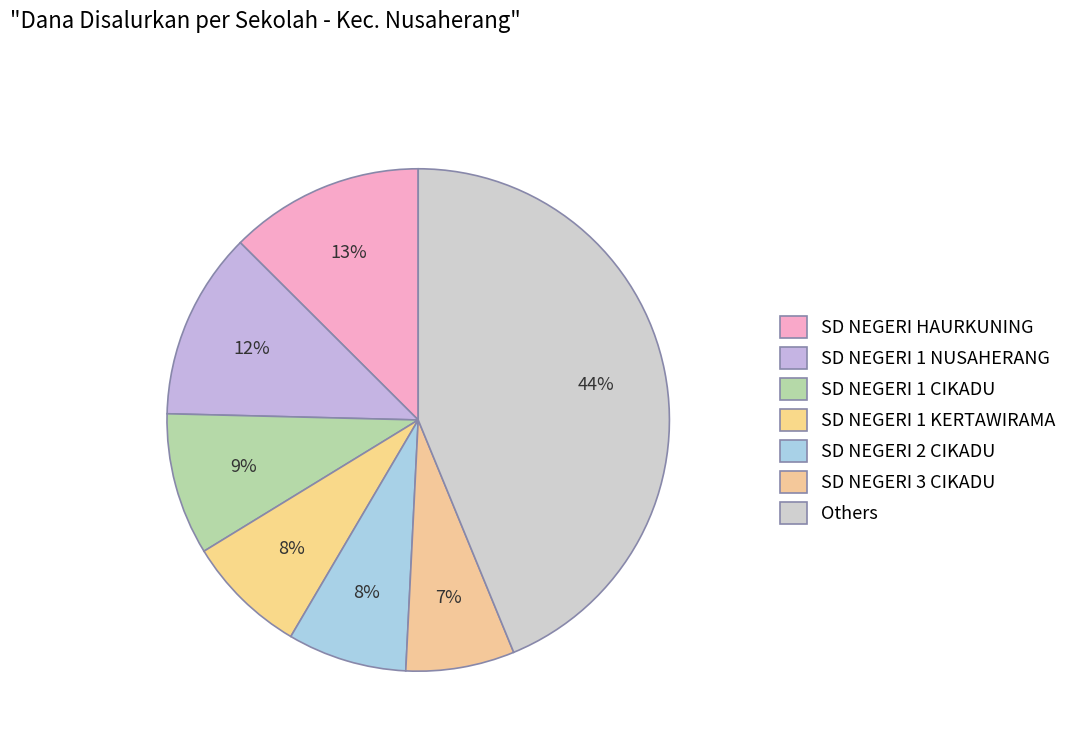

Count the number of slices in the pie.

7